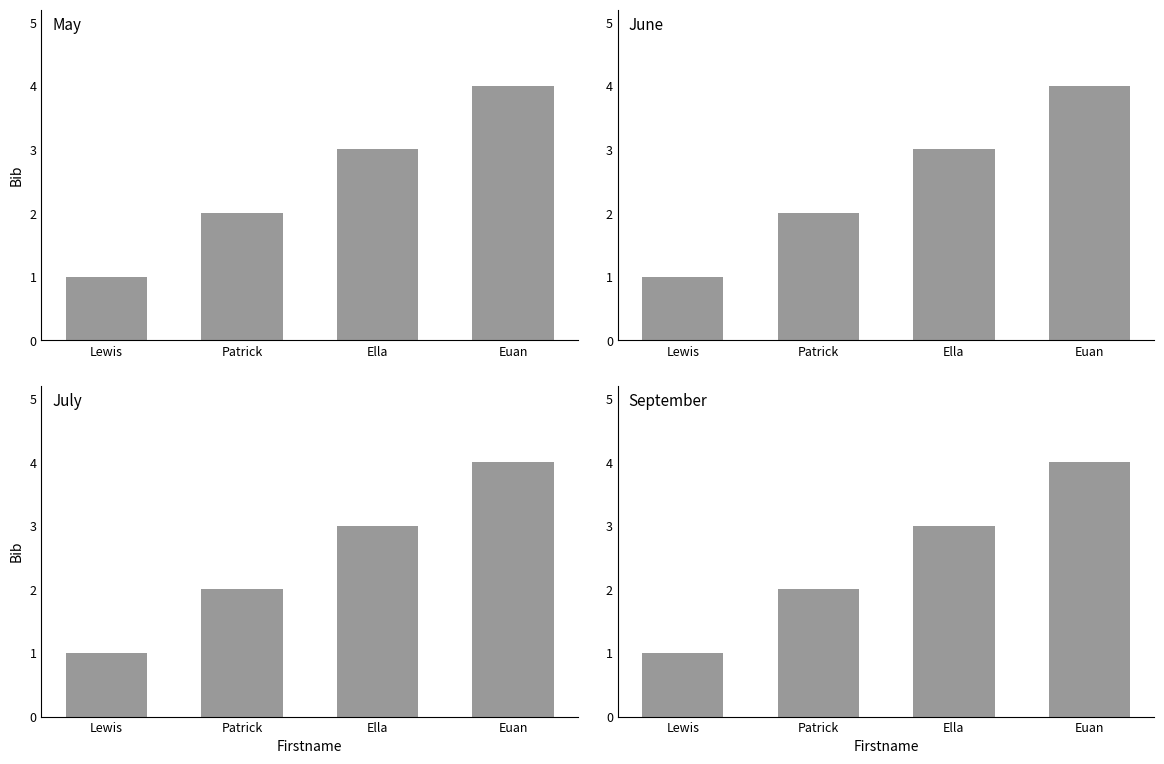

The value at Ella is 3. True or false?

True